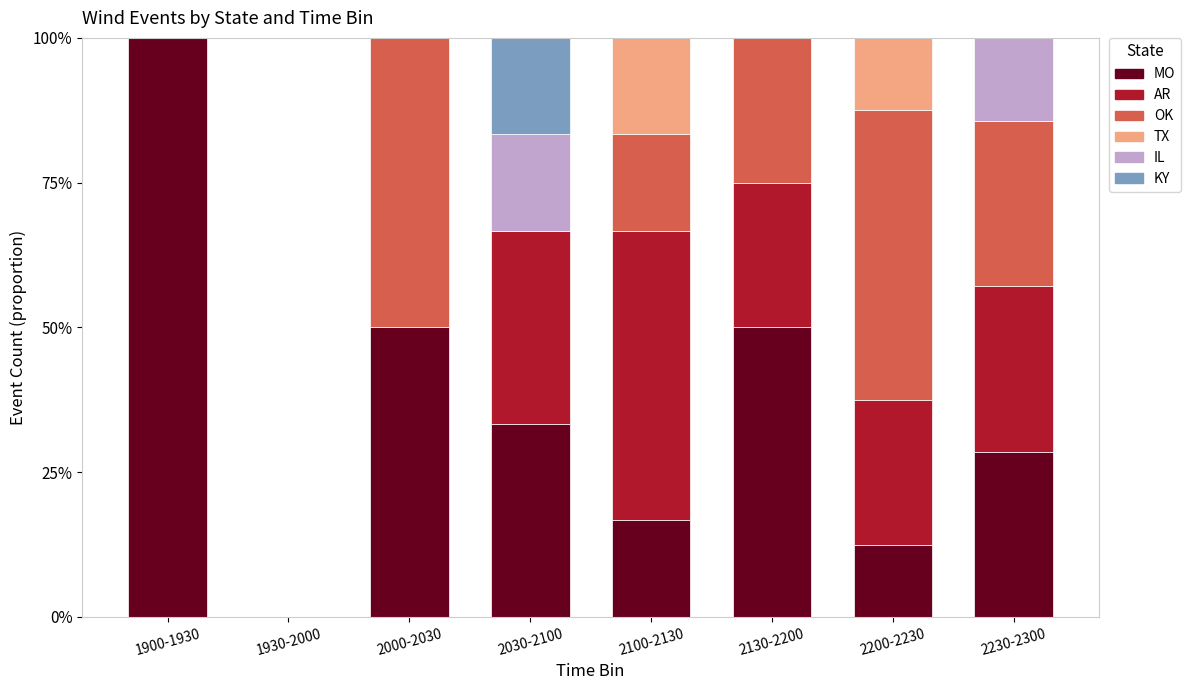

What is the highest value of the MO series?

100.0